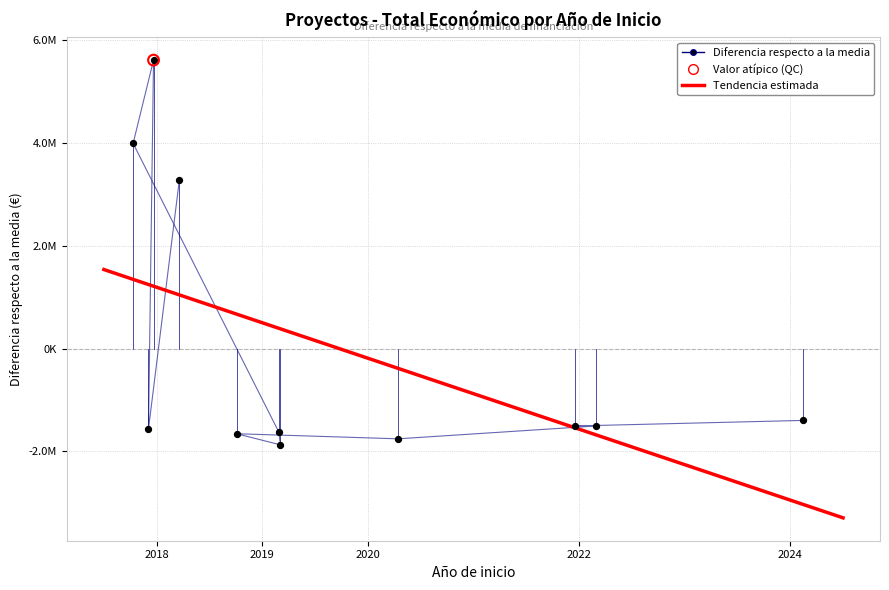

Between 2022 and 2019, which is larger?

2022